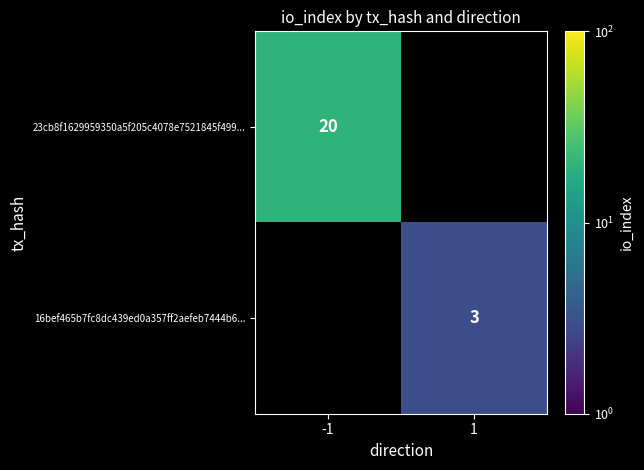

At which category does the chart reach its minimum across all series?

1